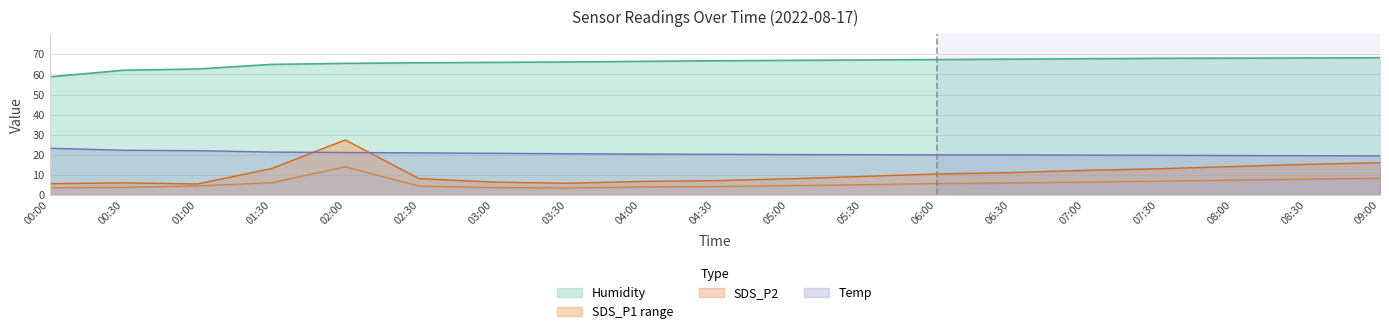

Which series has the largest total across all categories?

Humidity